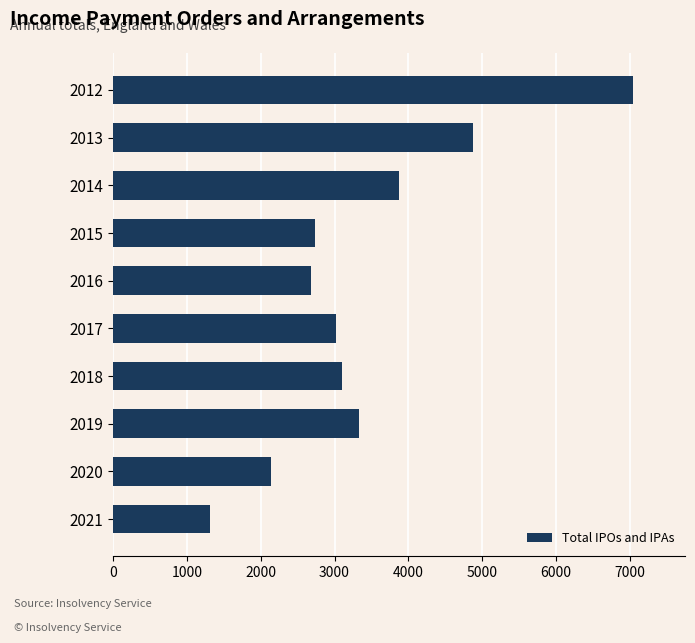

What is the average value?

3412